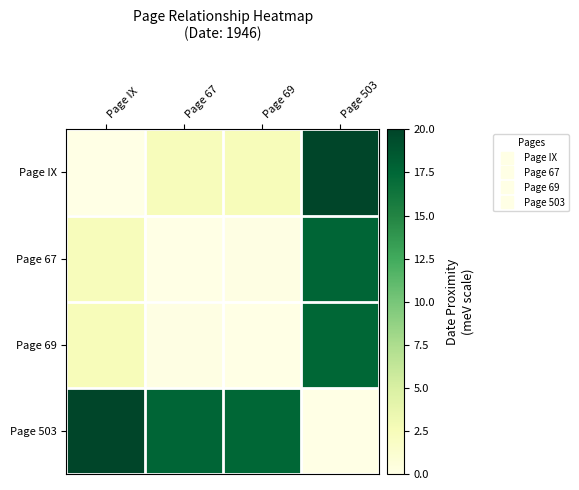

Reading right to left, extract all data points from this chart.

Page IX: Page 503=20.0	Page 69=2.4	Page 67=2.3	Page IX=0.0
Page 67: Page 503=17.7	Page 69=0.1	Page 67=0.0	Page IX=2.3
Page 69: Page 503=17.6	Page 69=0.0	Page 67=0.1	Page IX=2.4
Page 503: Page 503=0.0	Page 69=17.6	Page 67=17.7	Page IX=20.0